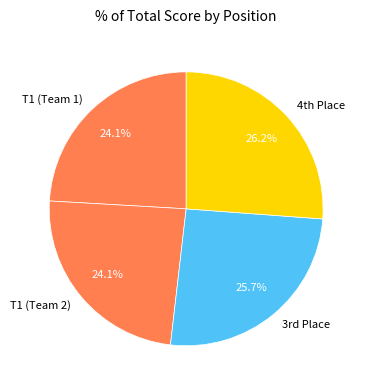

Which slice is the largest?

4th Place